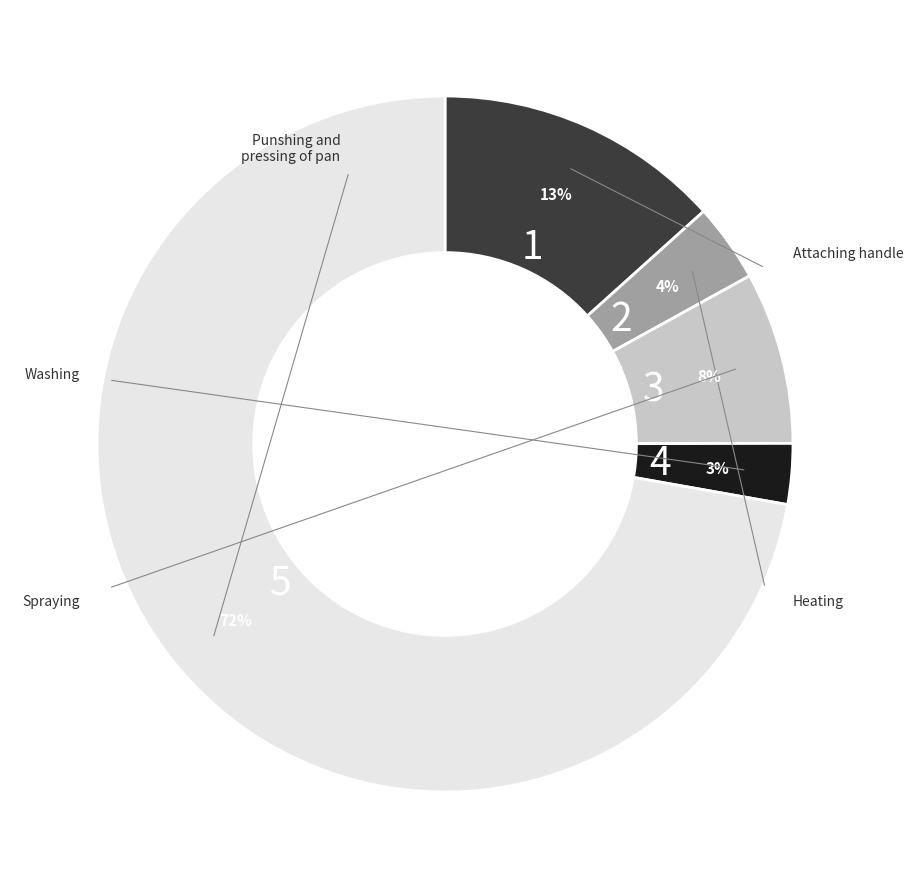

How many segments does this pie chart have?

5